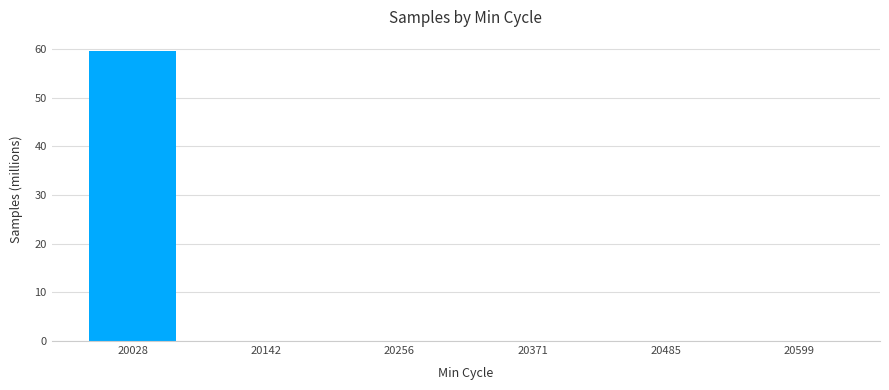

Reading right to left, extract all data points from this chart.

20599=0.0	20485=0.0	20371=0.0	20256=0.0	20142=0.0	20028=59.5